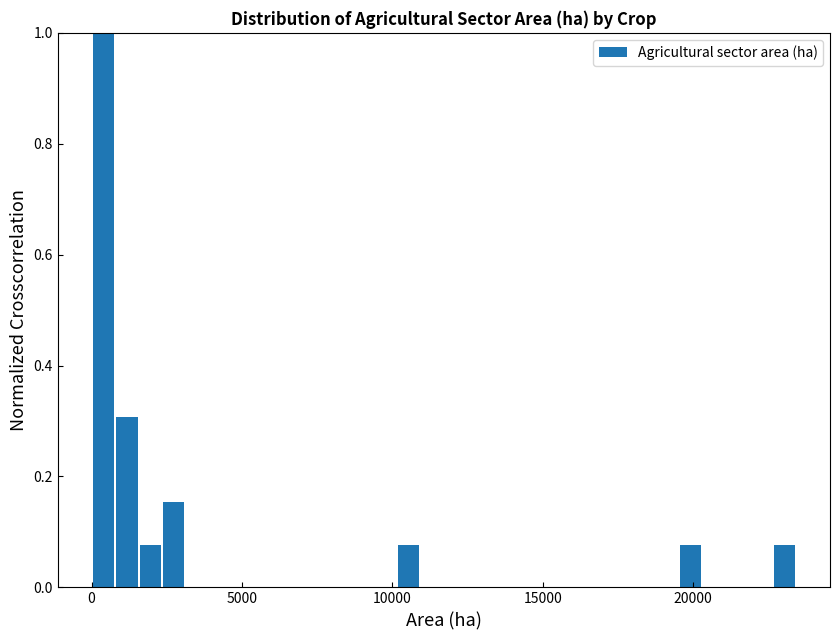

Around what value on the x-axis is the tallest bar? Give the approximate position of its centre, as read against the axis.

500